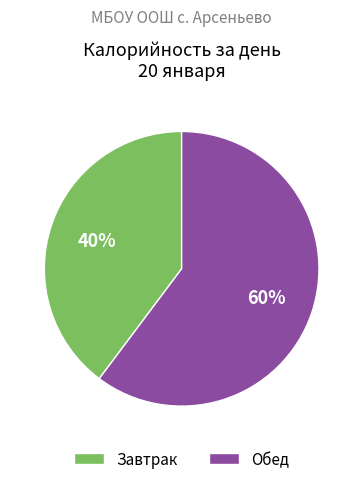

Is the sum of Завтрак and Обед greater than half?

Yes